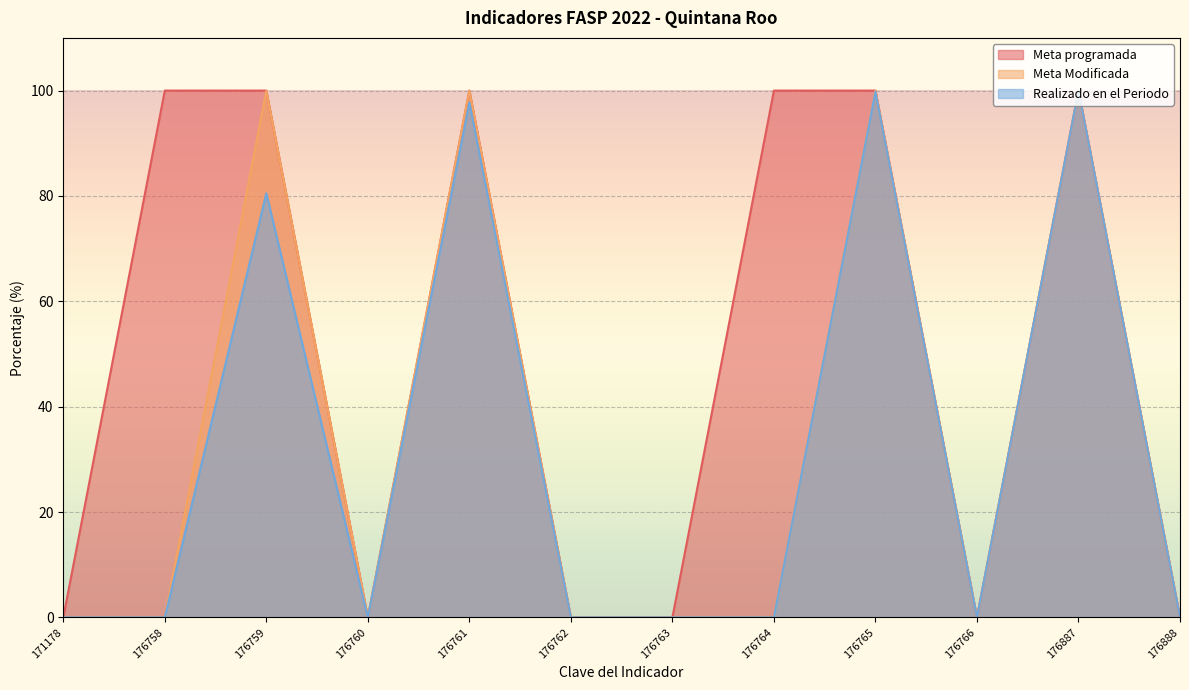

What is the maximum value for Meta Modificada?

100.0